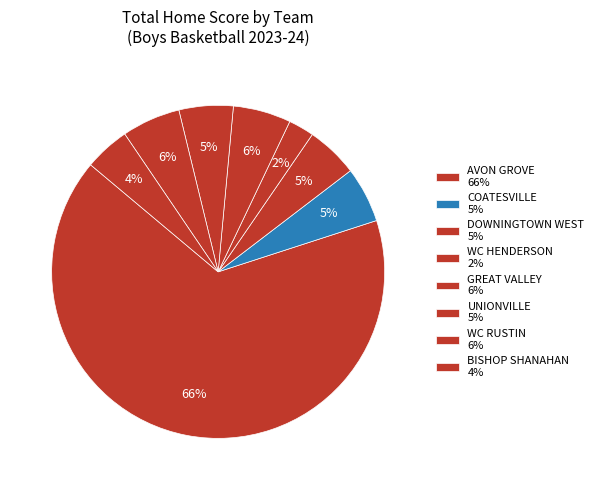

Count the number of slices in the pie.

8